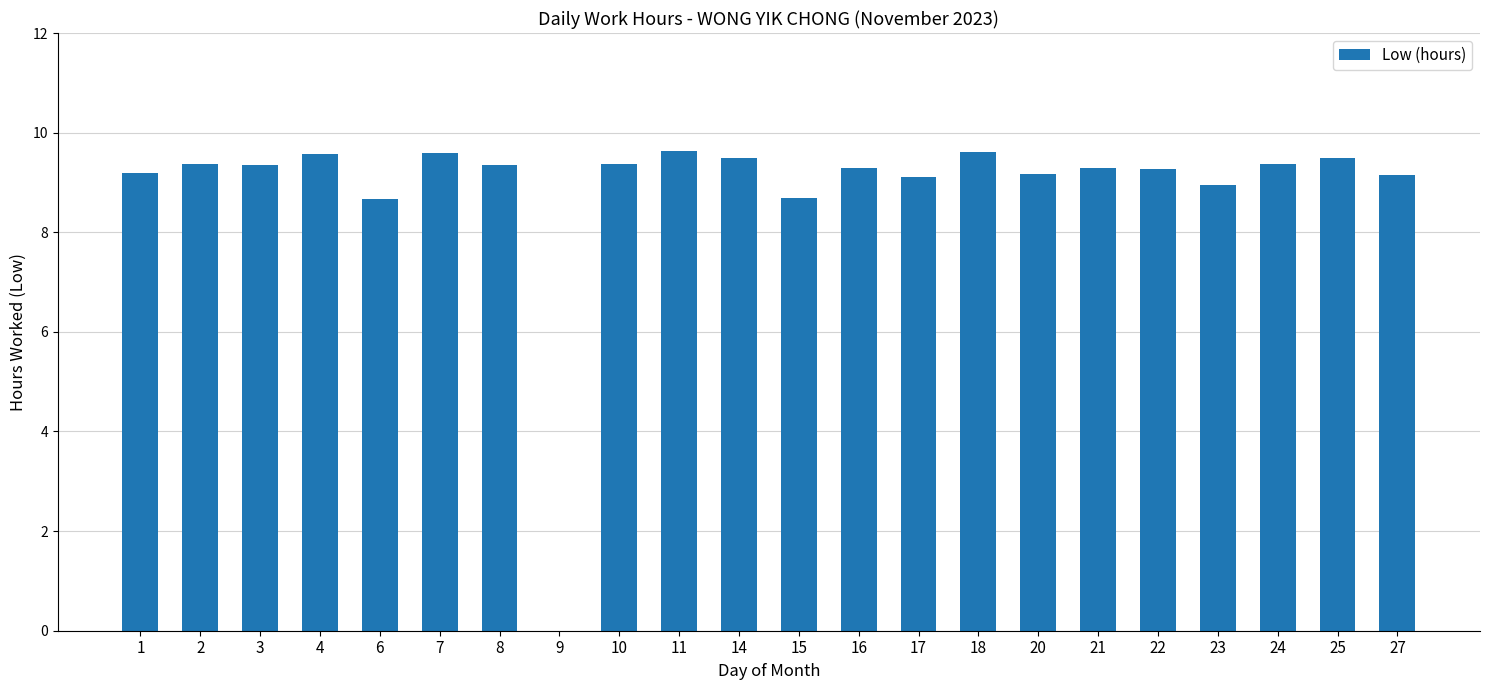

What is the sum of all values?

195.0